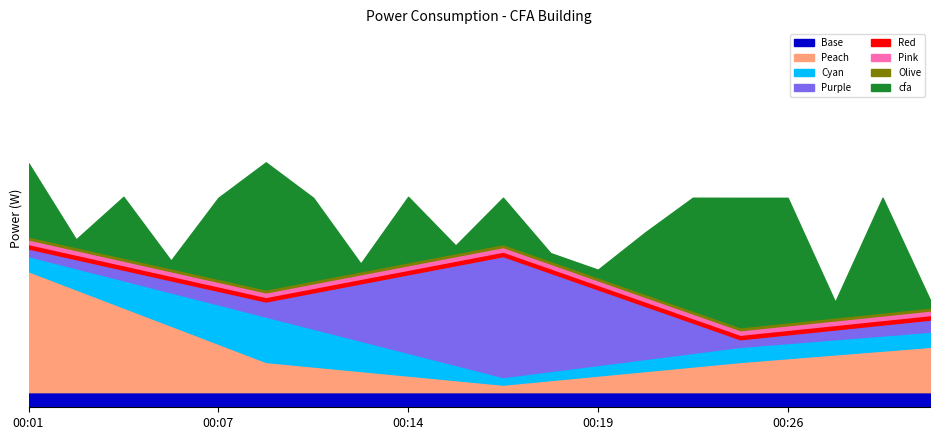

Reading right to left, extract all data points from this chart.

69.5	138.6	69.6	138.6	138.6	138.6	115.8	69.0	69.5	138.6	69.0	139.2	69.0	138.6	162.0	138.6	69.0	139.2	92.4	161.4